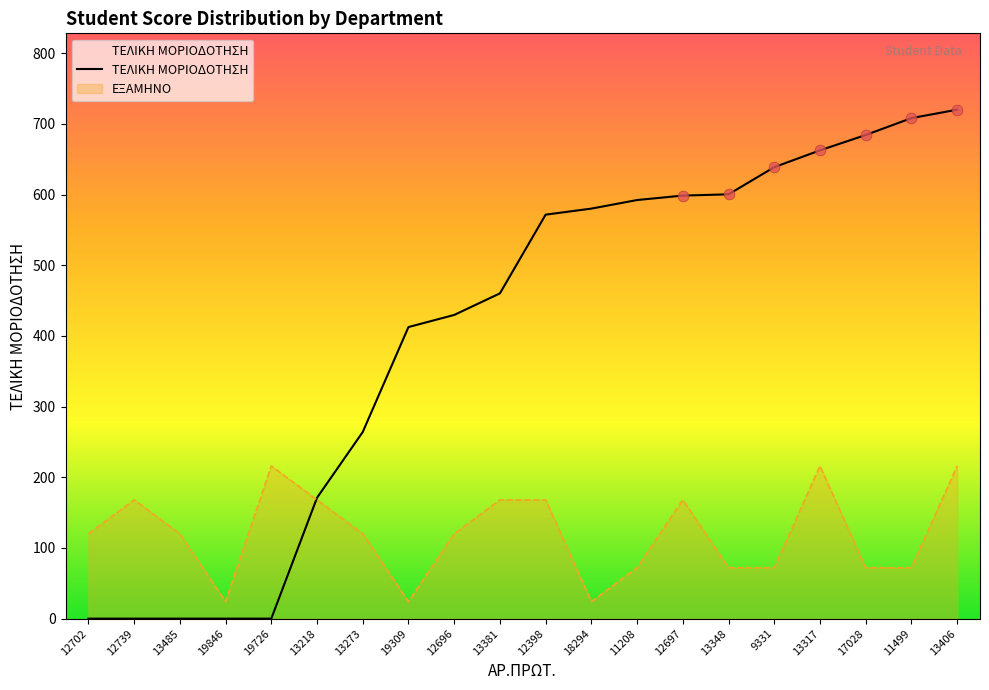

Approximately how many times larger is the value at 13317 compared to 13218?

3.9